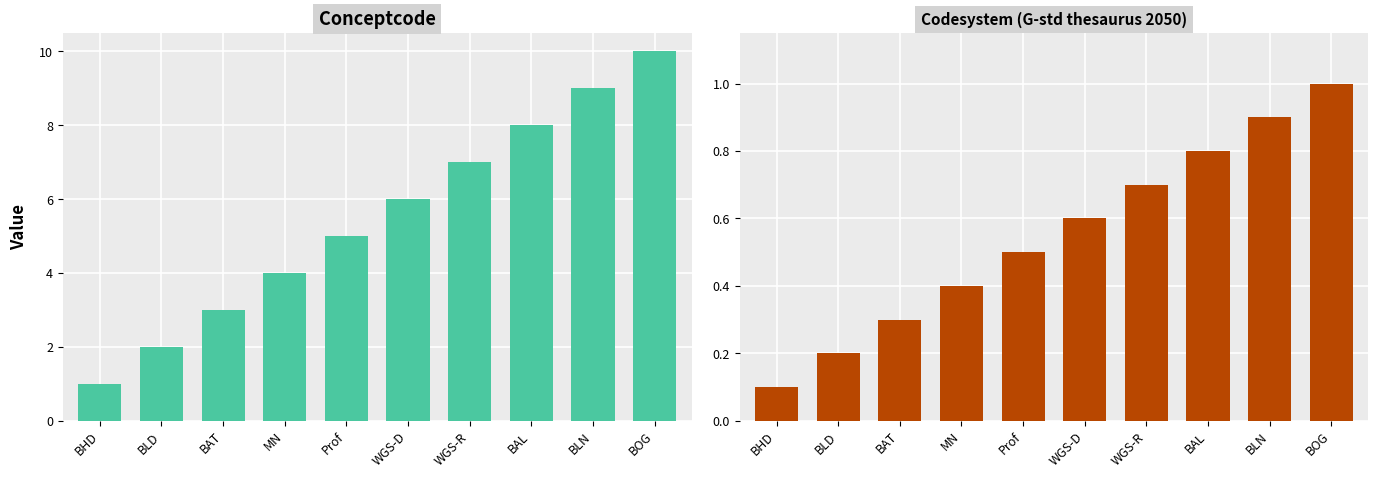

What are all the series names shown in the legend?

Conceptcode, Codesystem (G-std thesaurus 2050)